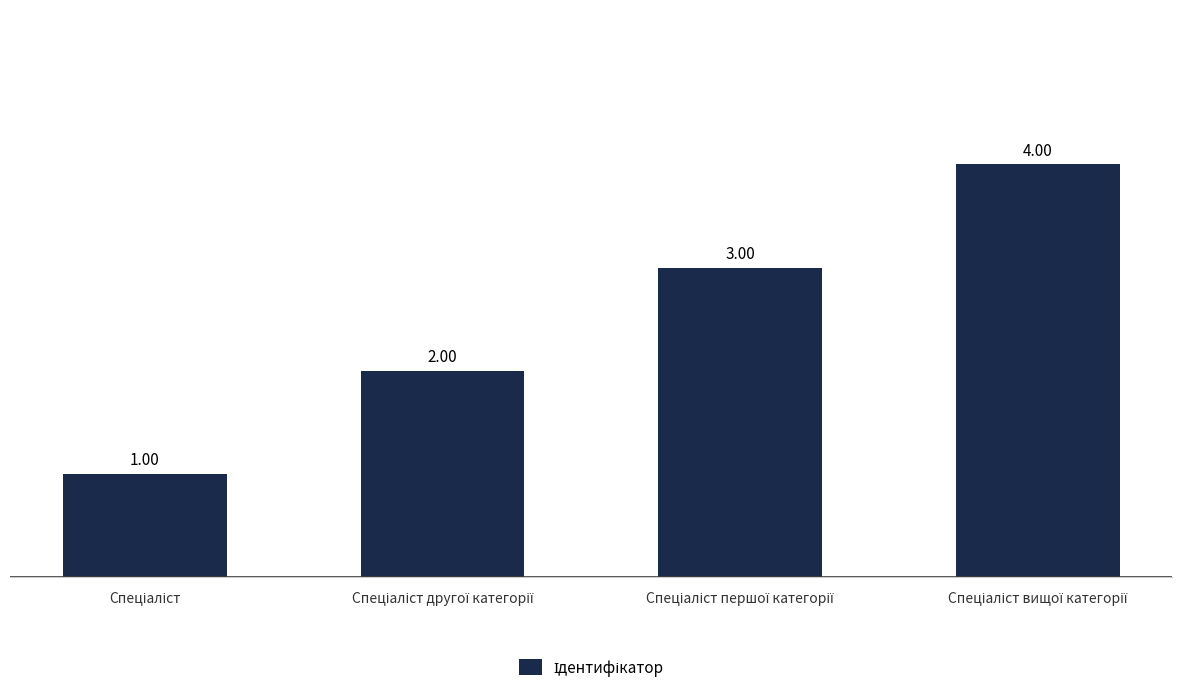

What is the difference between the maximum and minimum values?

3